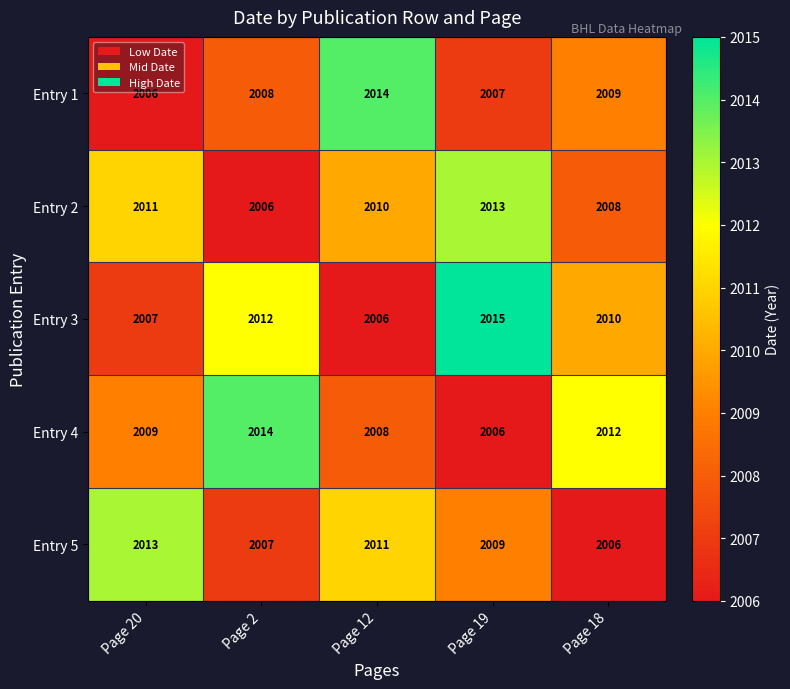

Where is Entry 3 nearest to the value 2010?

Page 18